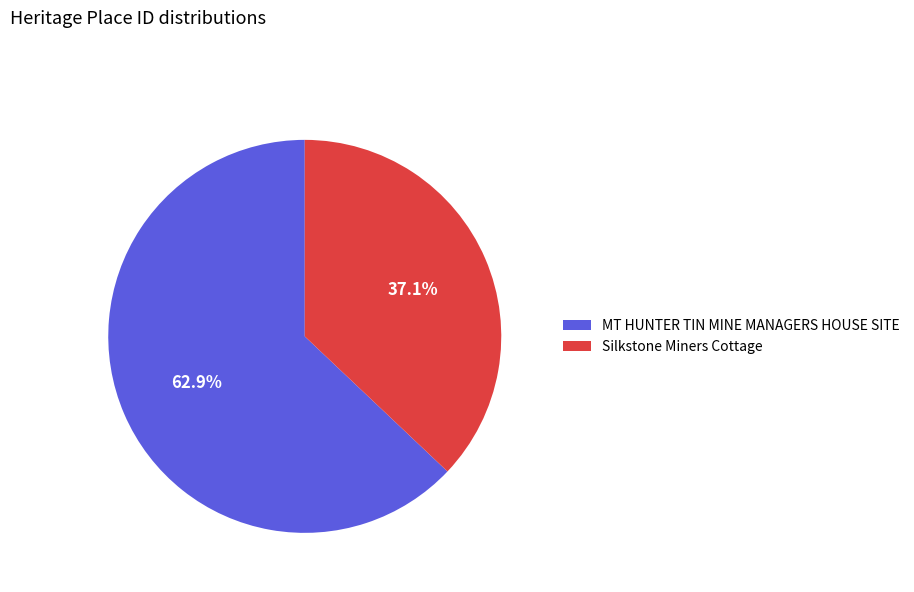

Between MT HUNTER TIN MINE MANAGERS HOUSE SITE and Silkstone Miners Cottage, which is larger?

MT HUNTER TIN MINE MANAGERS HOUSE SITE